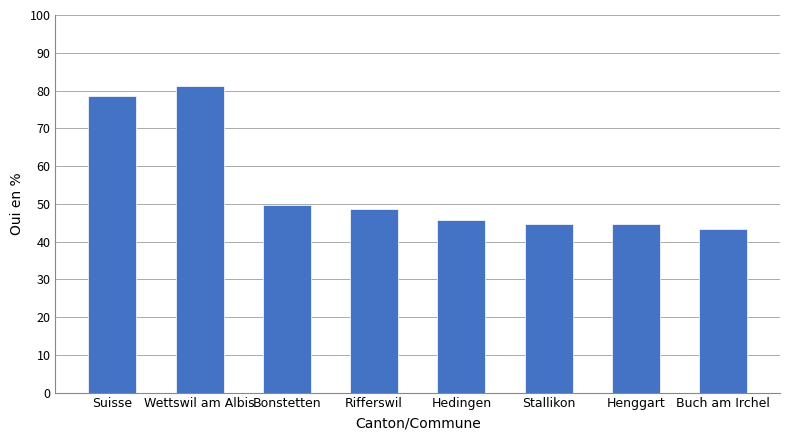

What is the sum of all values?

436.0